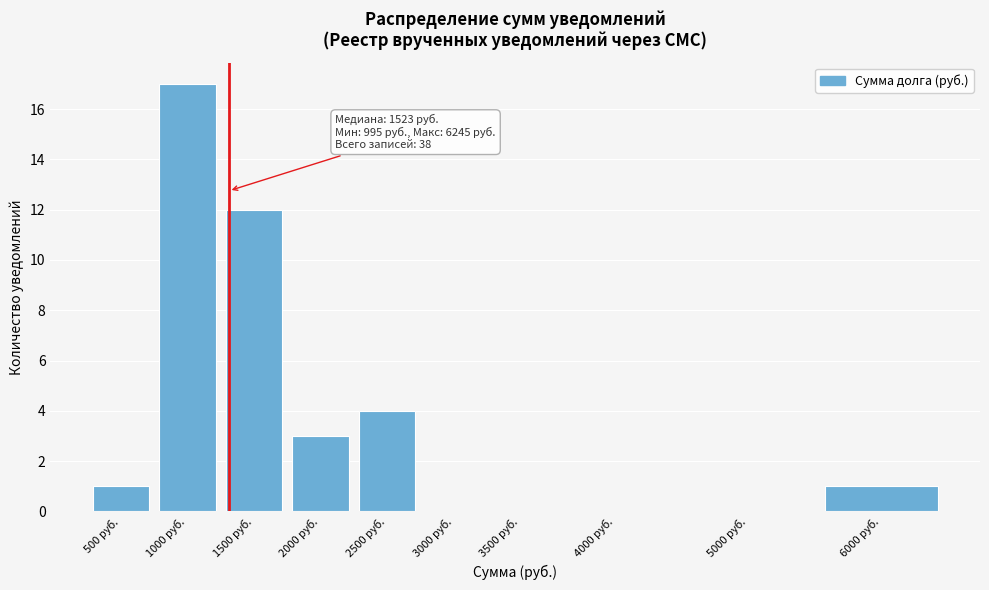

Reading left to right, what are all the values shown in this chart?

500 руб.=1	1000 руб.=17	1500 руб.=12	2000 руб.=3	2500 руб.=4	3000 руб.=0	3500 руб.=0	4000 руб.=0	5000 руб.=0	6000 руб.=1